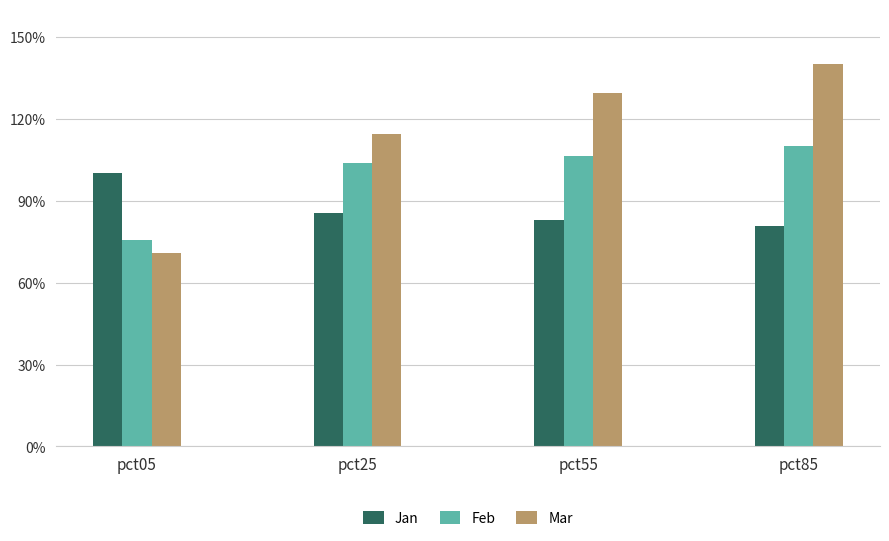

What are all the series names shown in the legend?

Jan, Feb, Mar